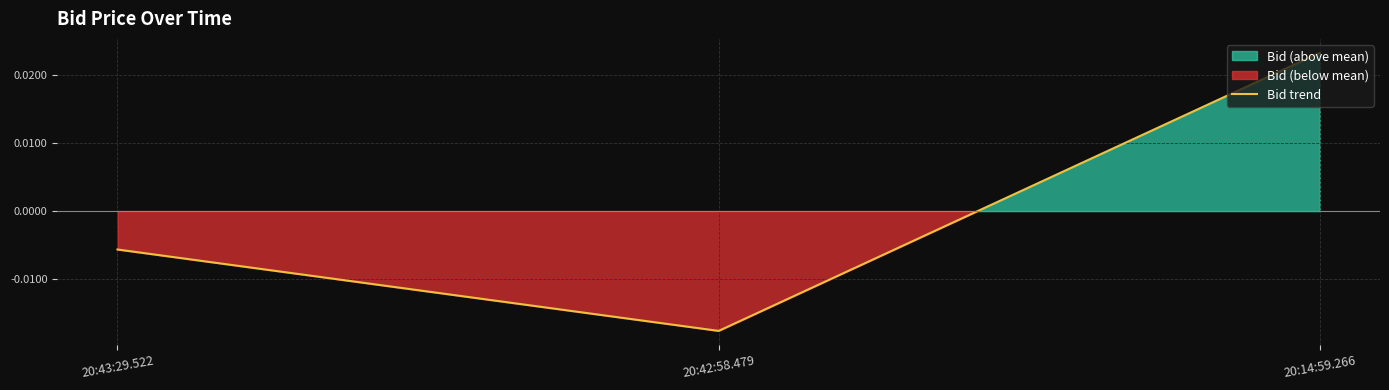

Does the chart display data point markers on the line(s)?

No